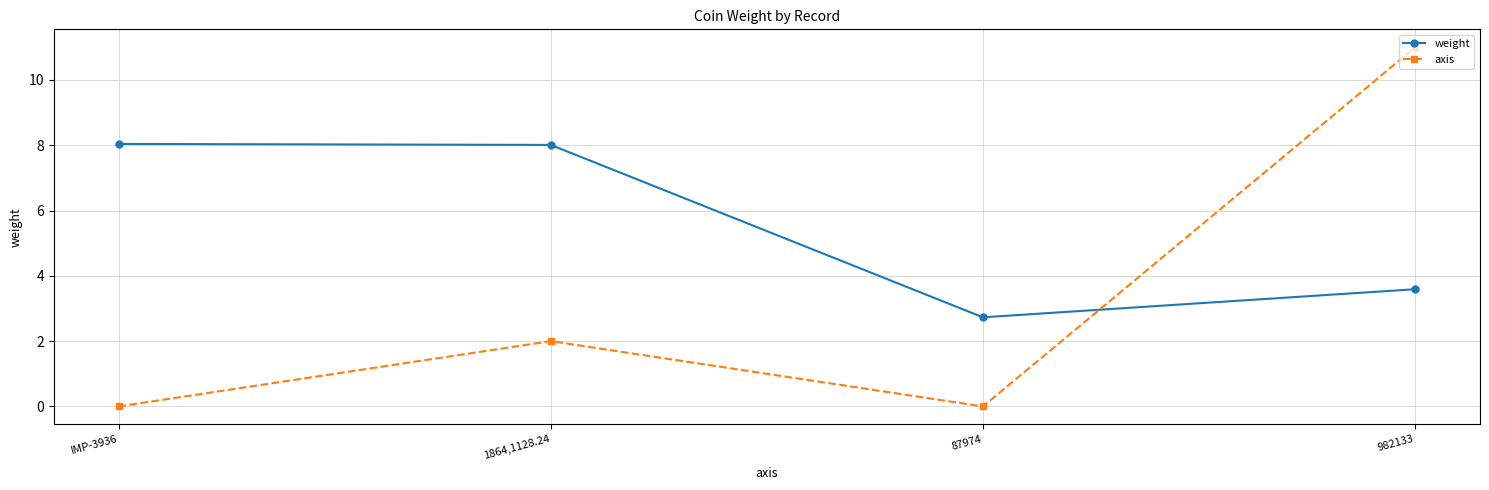

What are all the series names shown in the legend?

weight, axis